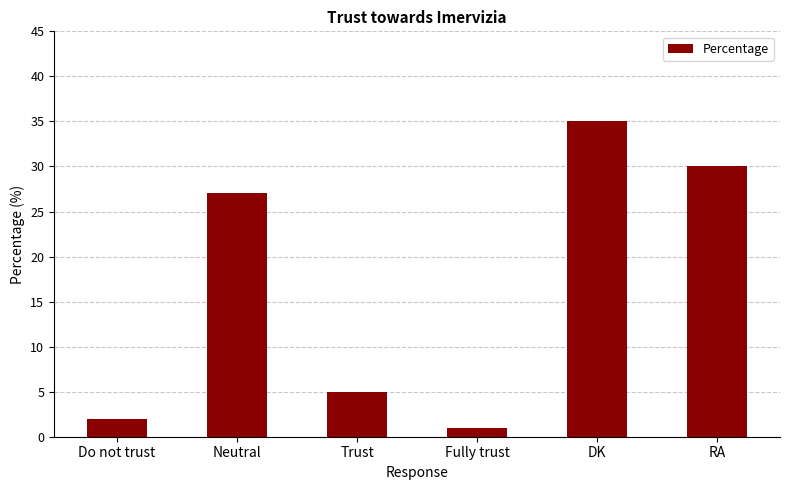

What is the sum of all values?

100